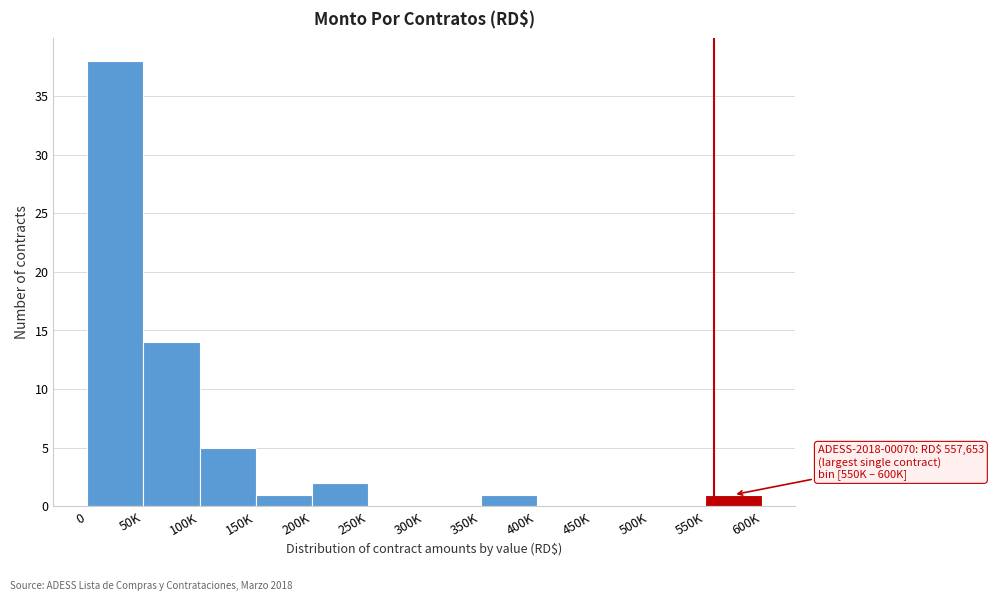

Reading left to right, what are all the values shown in this chart?

0=38	50K=14	100K=5	150K=1	200K=2	250K=0	300K=0	350K=1	400K=0	450K=0	500K=0	550K=1